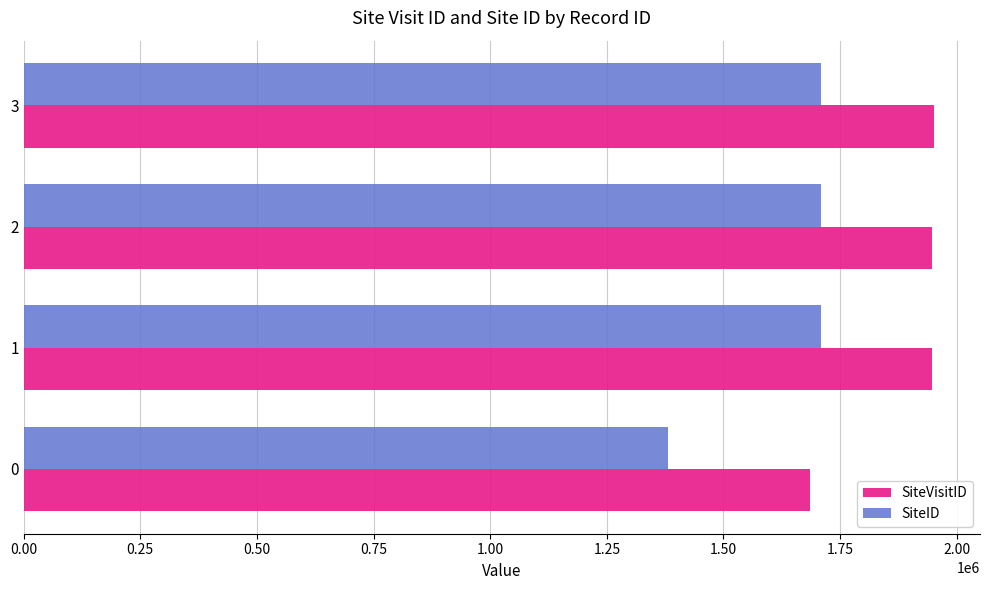

What is the sum of all SiteVisitID values?

7532670